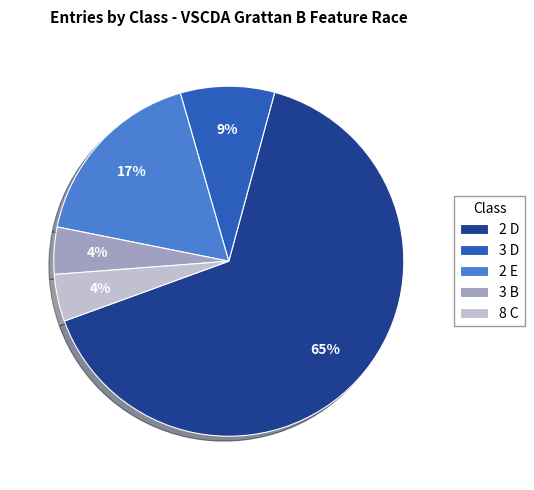

Do 3 B and 3 D together represent more than half of the pie?

No